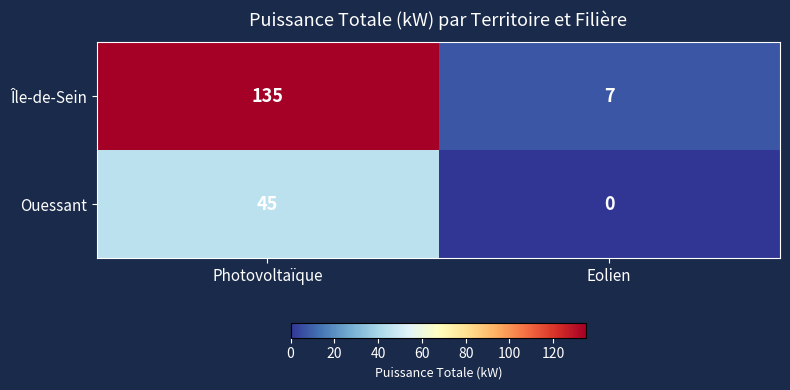

Which category has the lowest value in the Île-de-Sein series?

Eolien